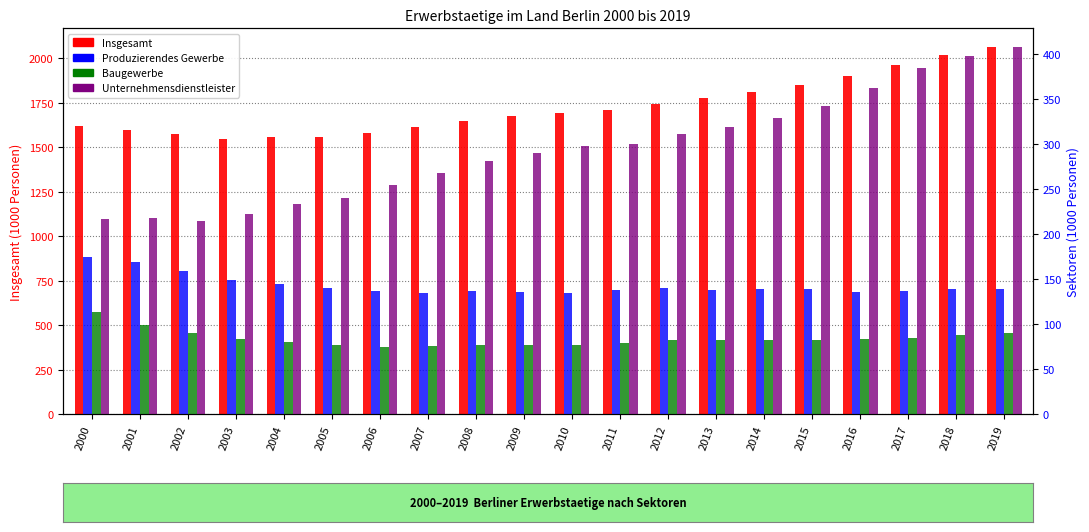

How many bars are there in each group?

4